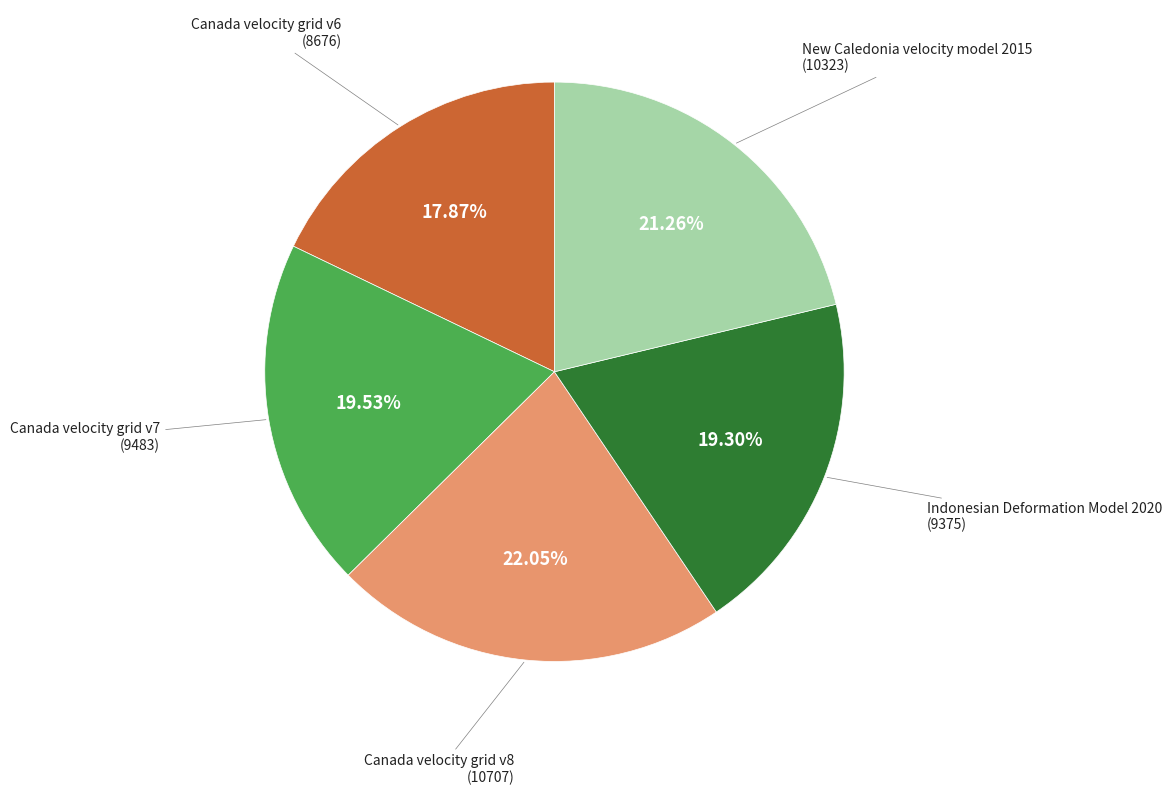

To the nearest percent, what percentage of the pie is Canada velocity grid v7?

20%